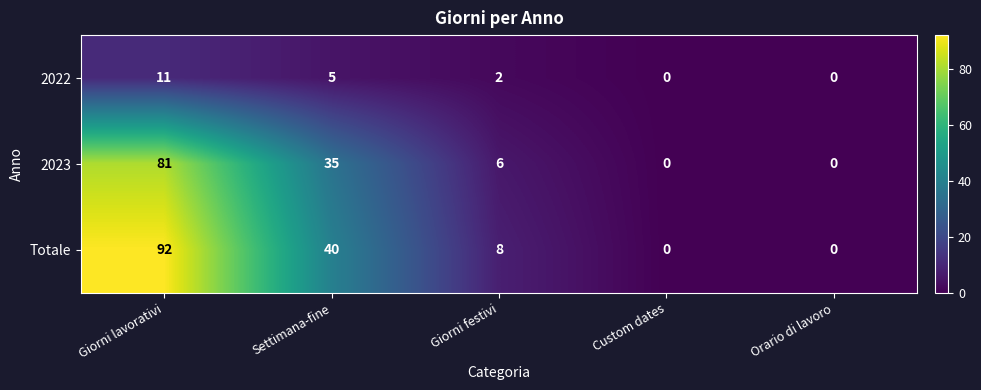

Reading left to right, what are all the values shown in this chart?

2022: 11	5	2	0	0
2023: 81	35	6	0	0
Totale: 92	40	8	0	0